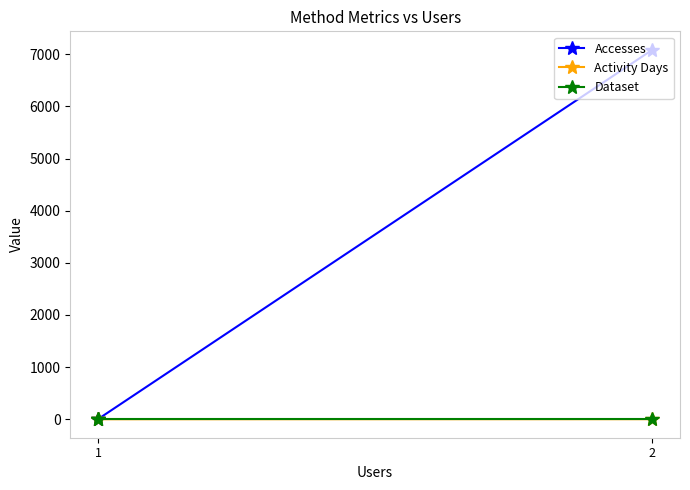

What is the highest value of the Accesses series?

7084